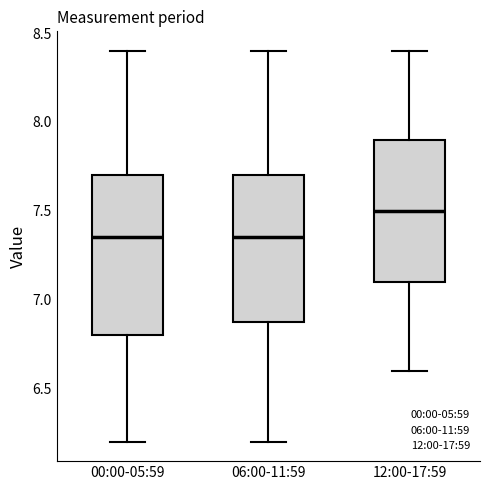

Where does the upper whisker of the box for 06:00-11:59 end on the y-axis? The values are not printed on the chart, so give them approximately, as read against the axis.

8.40